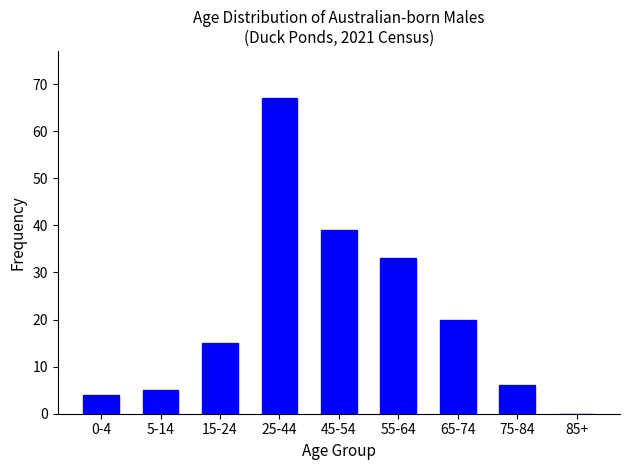

Reading left to right, list all the values displayed in this chart.

0-4=4	5-14=5	15-24=15	25-44=67	45-54=39	55-64=33	65-74=20	75-84=6	85+=0